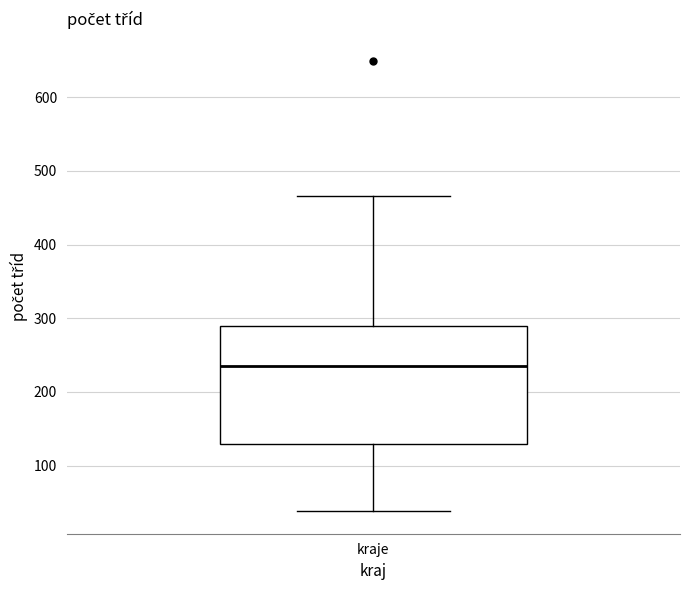

Transcribe this box plot: give where the median line is, the range the box spans, and where the two whiskers end, as read against the y-axis. The values are not printed on the chart, so give them approximately, as read against the axis.

median 240, box 130 to 290, whiskers 40 to 470